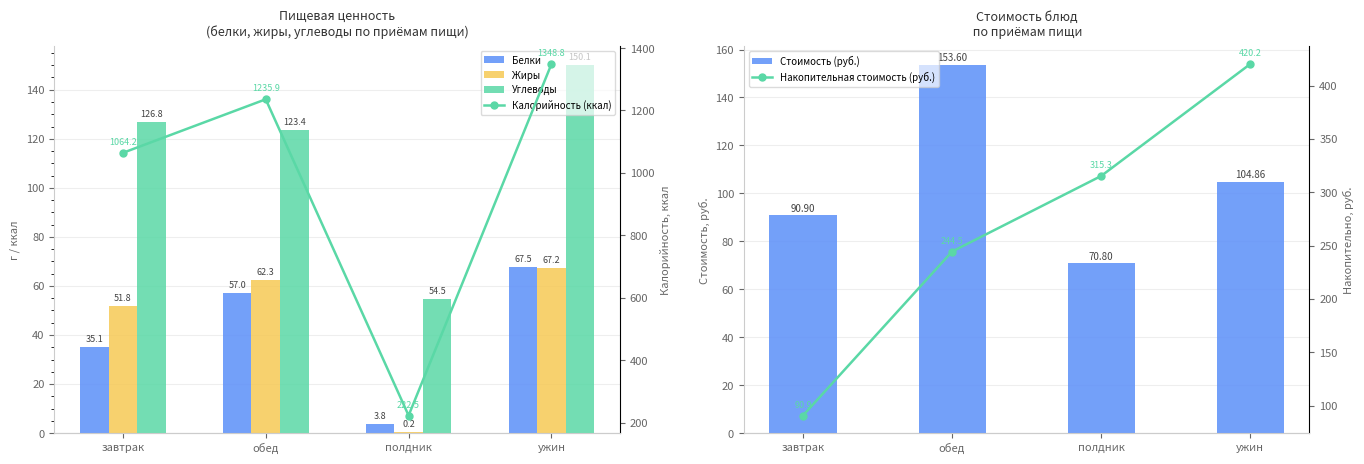

Where is Стоимость (руб.) nearest to the value 112?

ужин